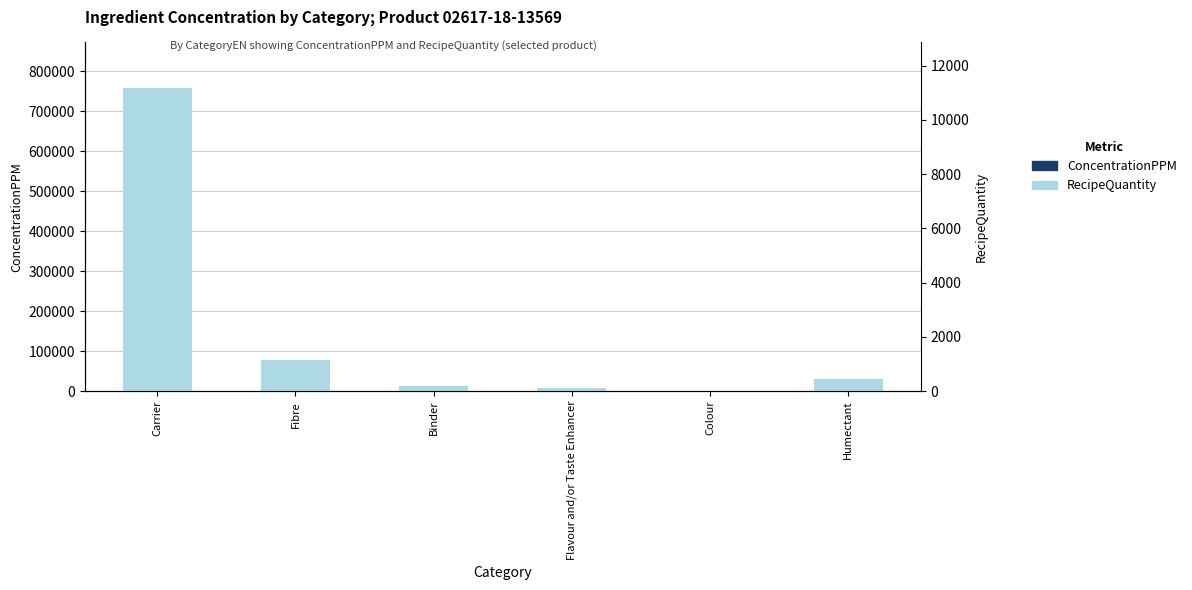

Count the number of data series in this chart.

2